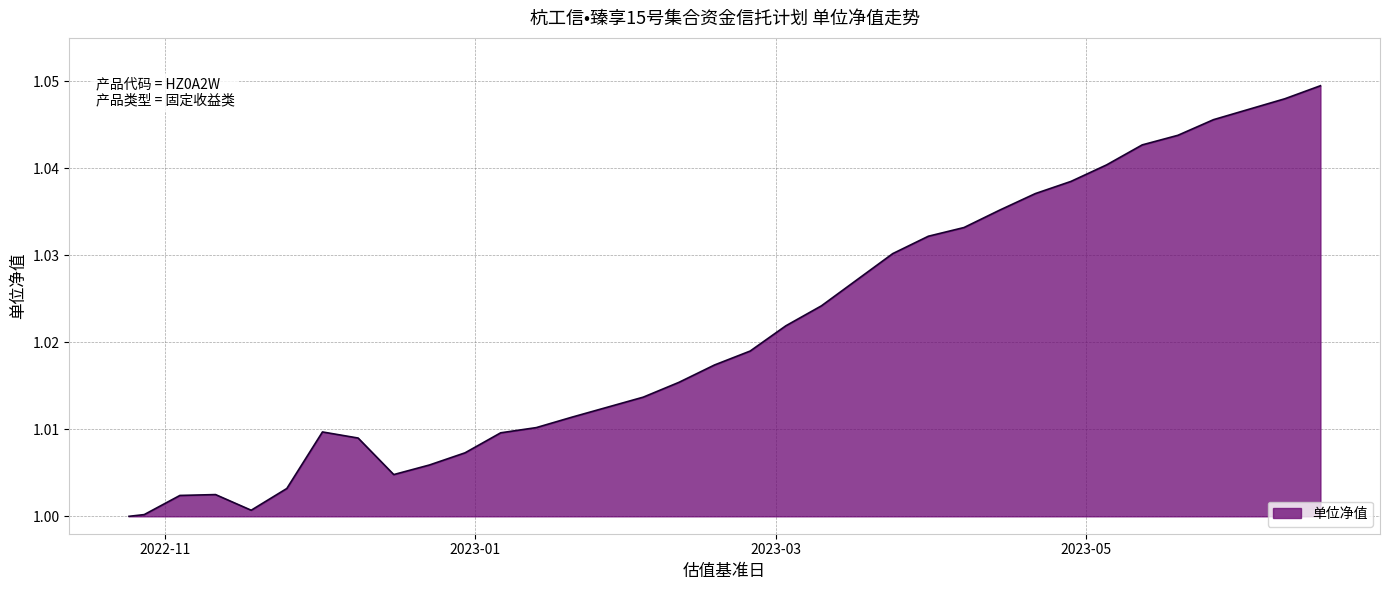

Does the chart display data point markers on the line(s)?

No